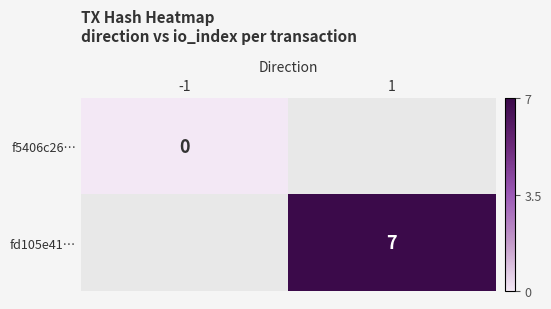

True or false: fd105e41… has a value of 2 at 1.

False